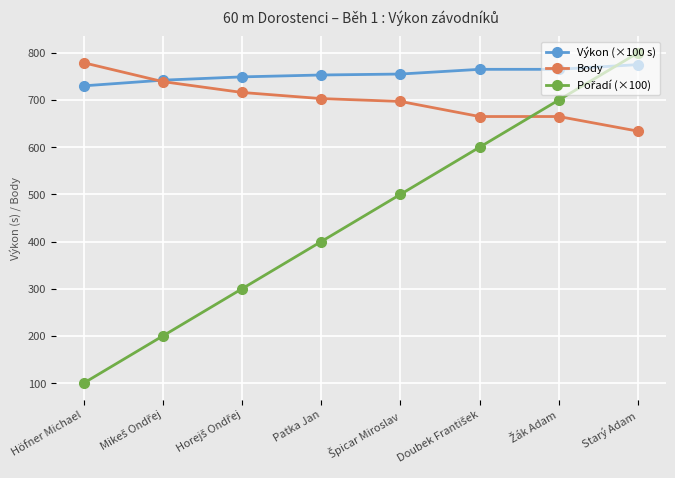

Which category has the lowest value in the Body series?

Starý Adam